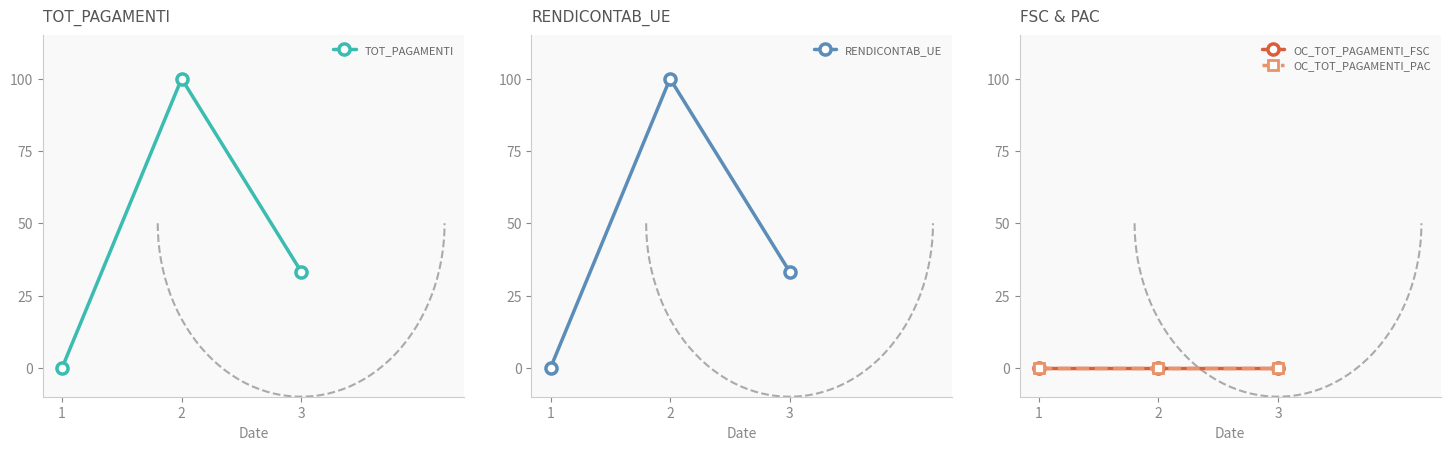

At which label does TOT_PAGAMENTI first exceed 33?

2